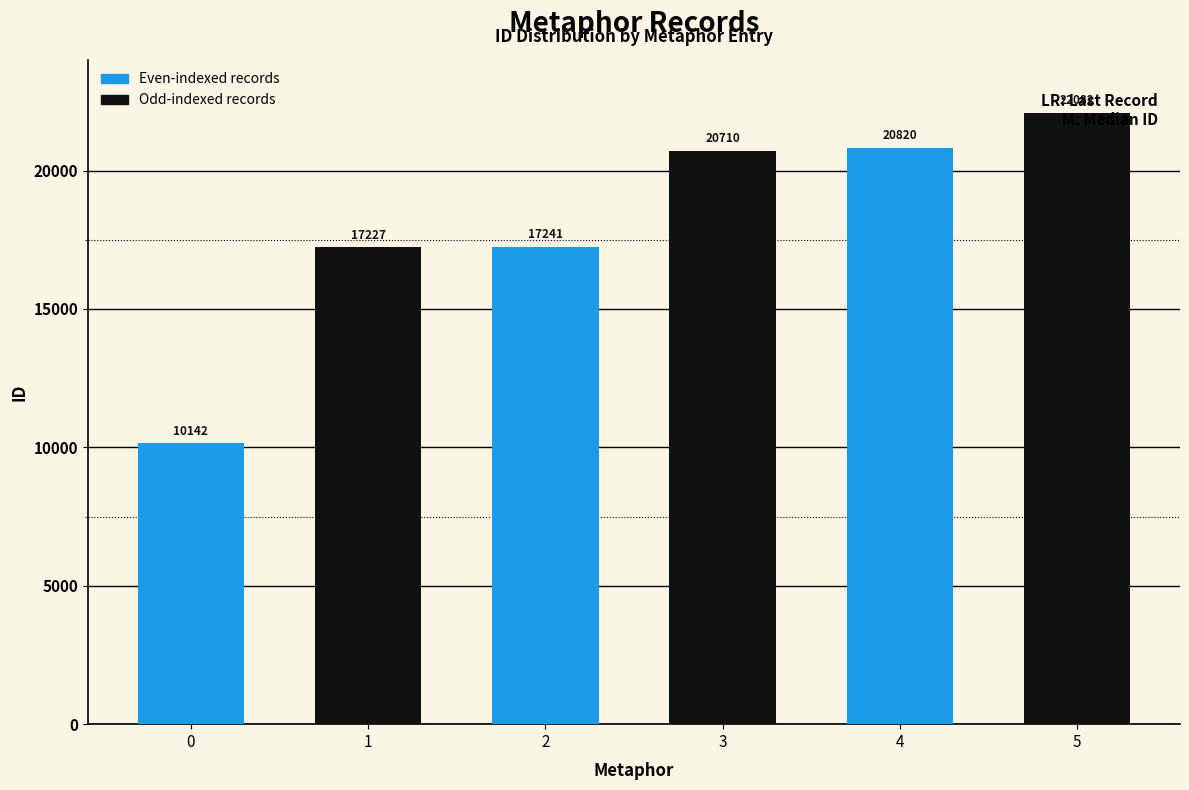

How many values are below 20710?

3